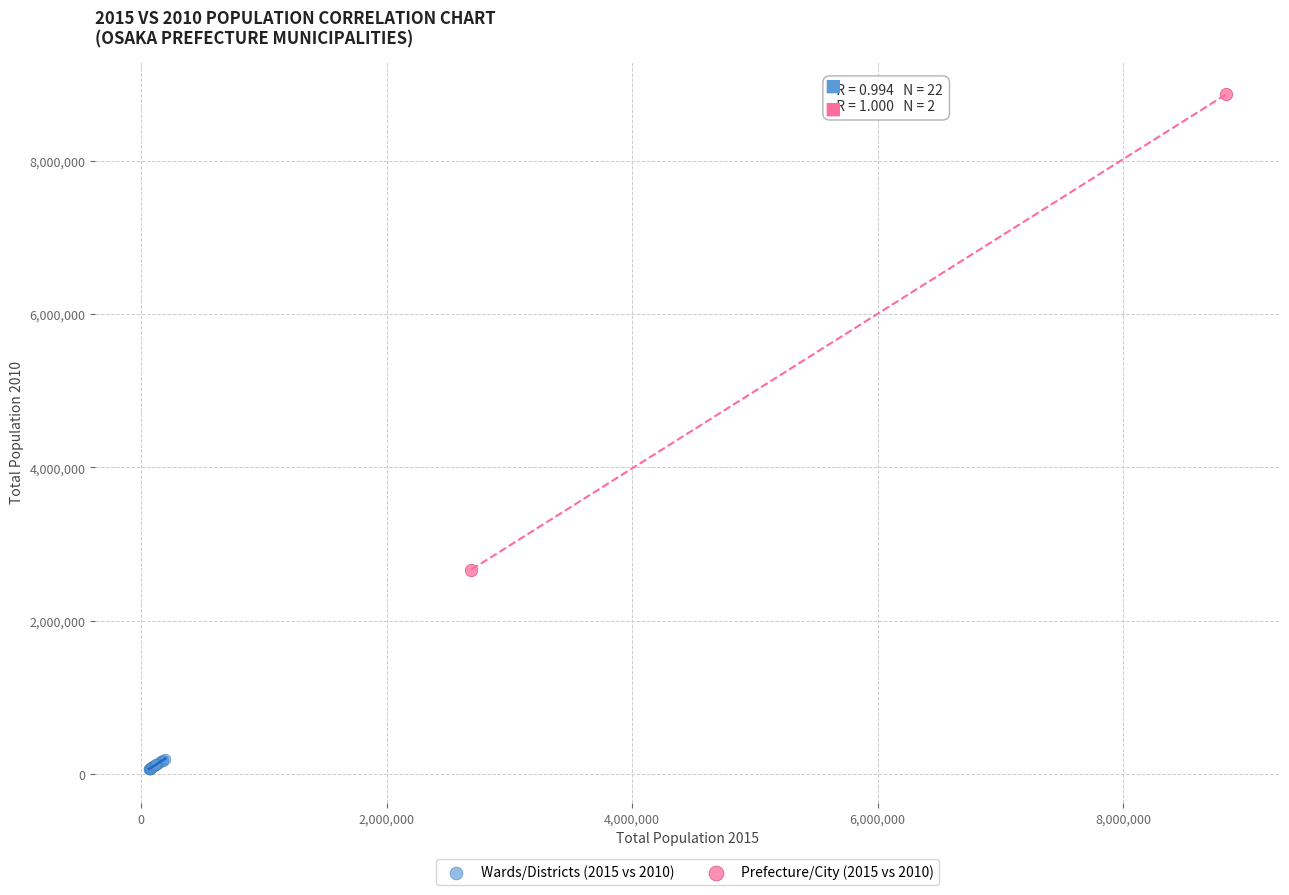

What are all the series names shown in the legend?

Wards/Districts (2015 vs 2010), Prefecture/City (2015 vs 2010)